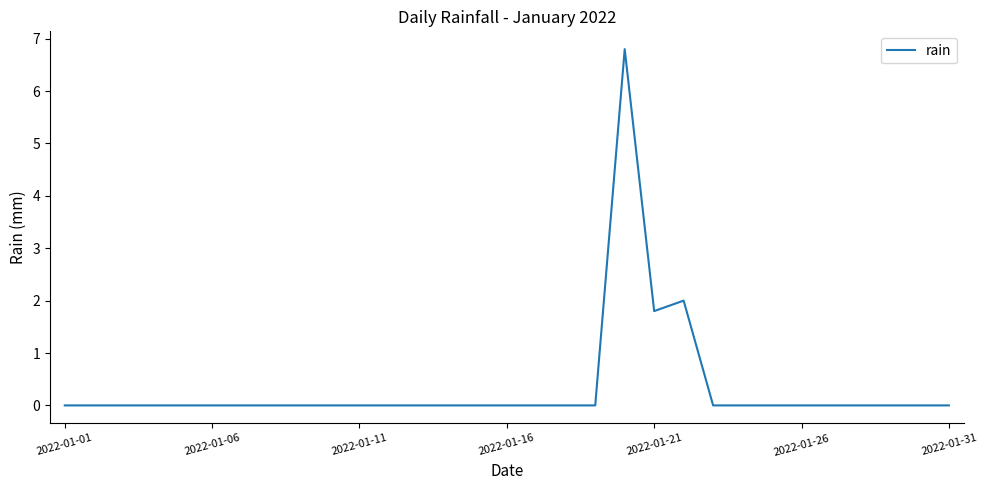

What is the greatest value displayed?

6.8